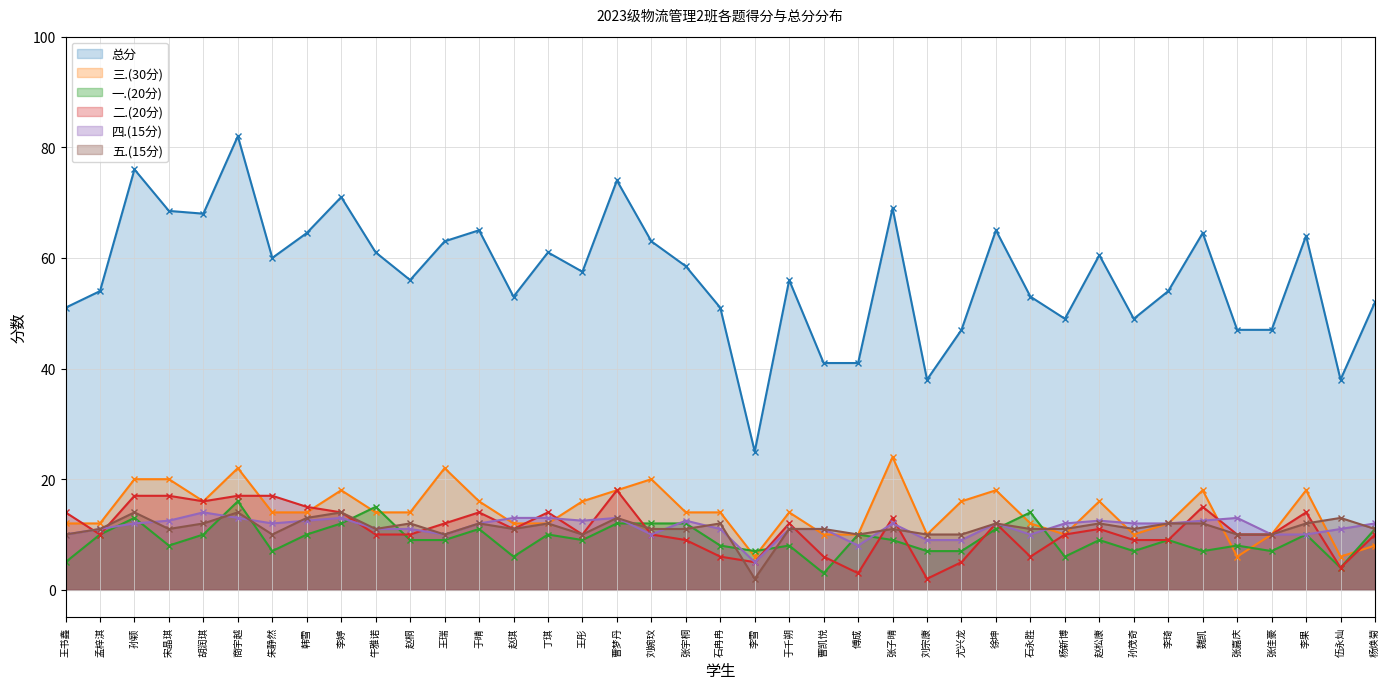

What is the sum of all 一.(20分) values?

358.0